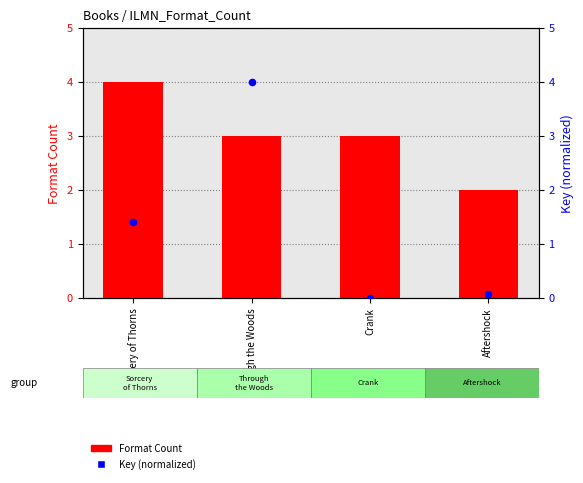

What are all the series names shown in the legend?

Format Count, Key (normalized)